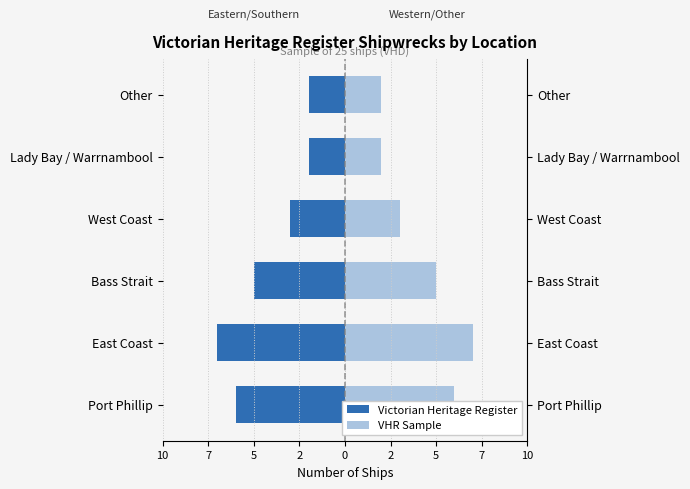

At West Coast, list the series in order from smallest to largest.

Victorian Heritage Register, VHR Sample